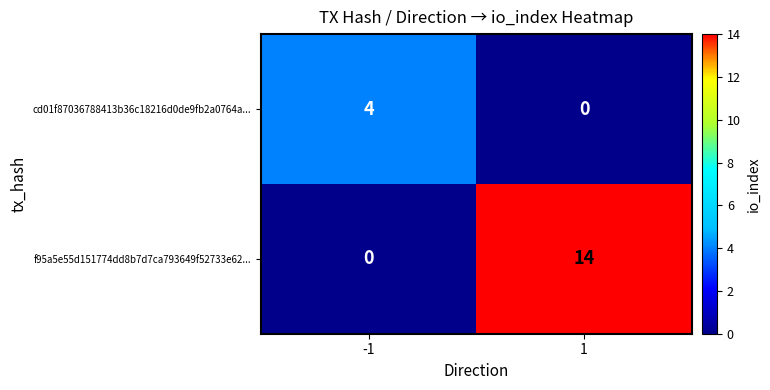

Which series has the largest total across all categories?

f95a5e55d151774dd8b7d7ca793649f52733e62...